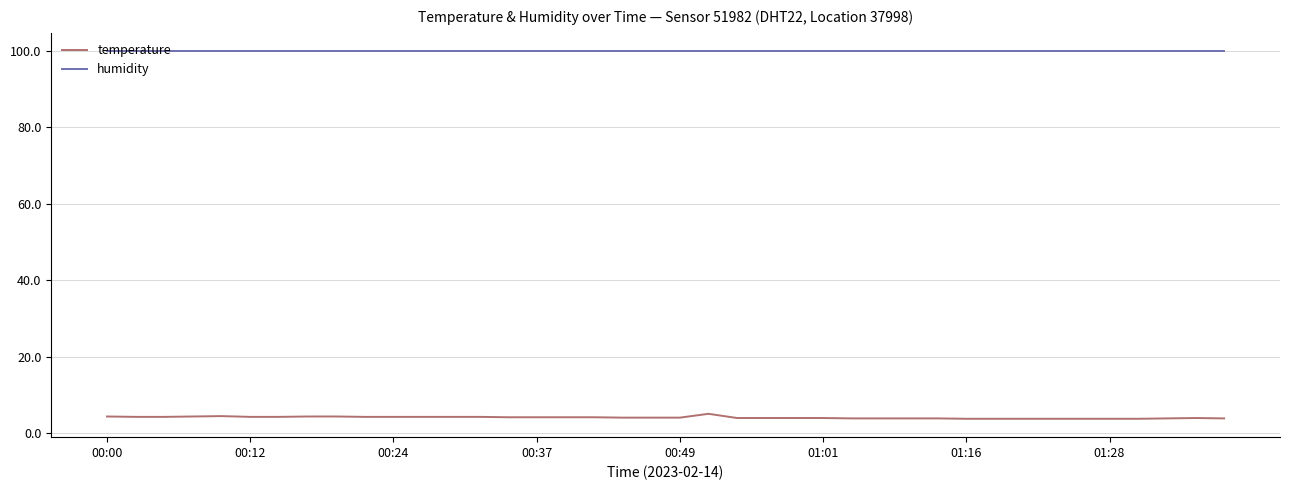

Which series has the widest spread of values?

temperature